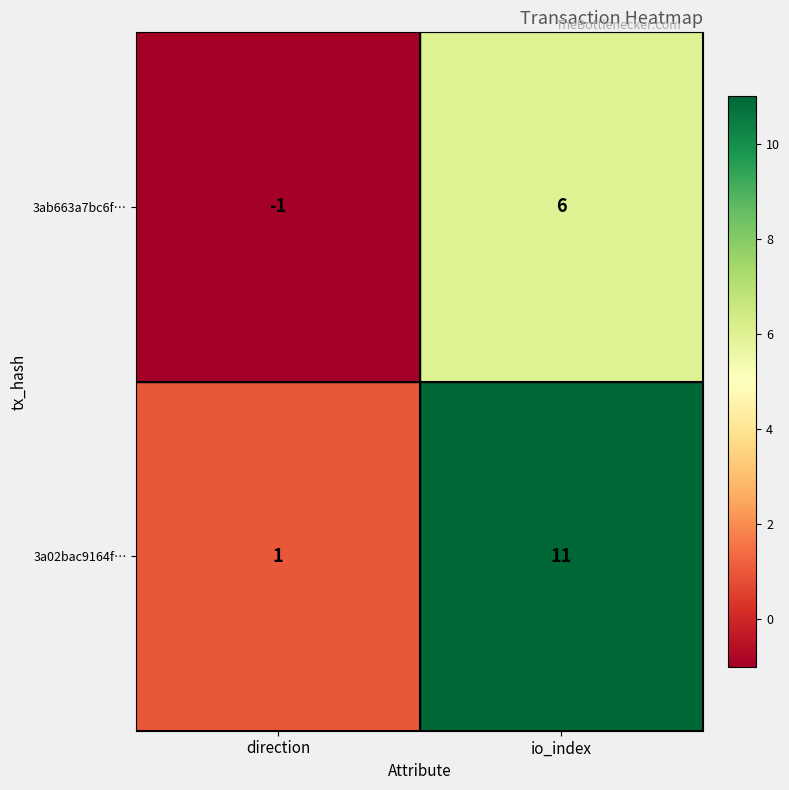

What is the sum of the 3ab663a7bc6f… values at direction and io_index?

5